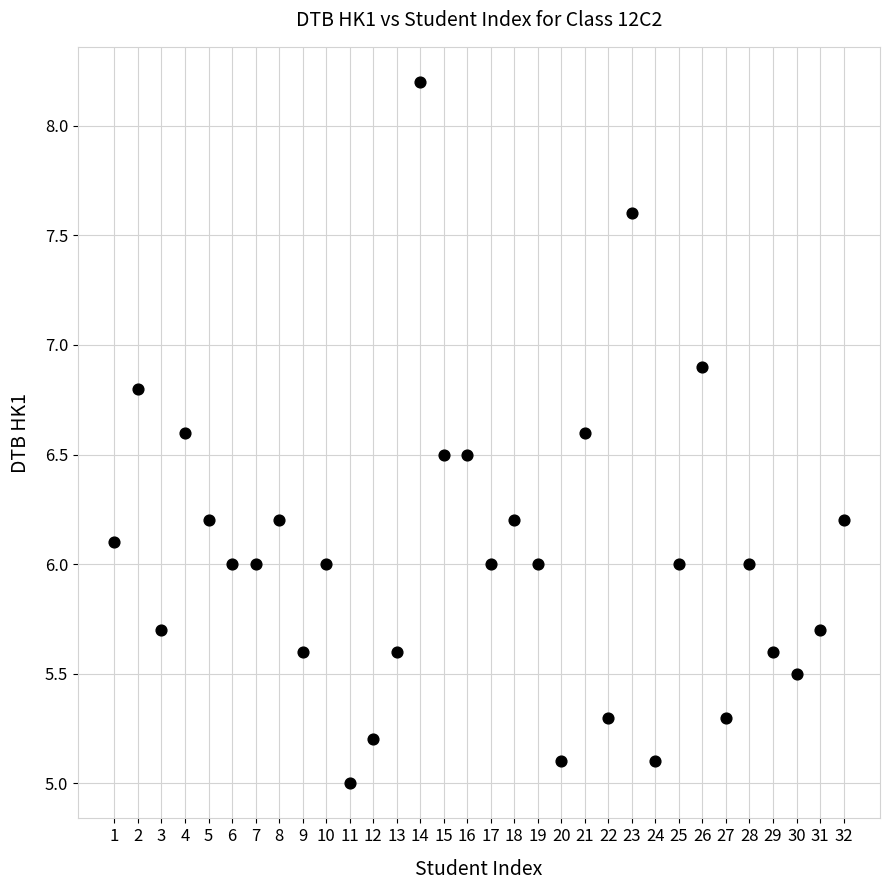

What is the range of X values (max minus min)?

31.0